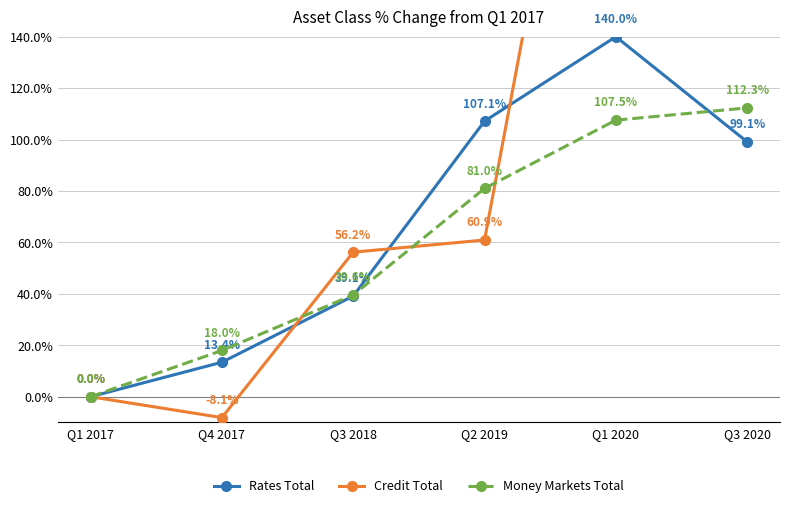

What is the average value of the Credit Total series?

99.9